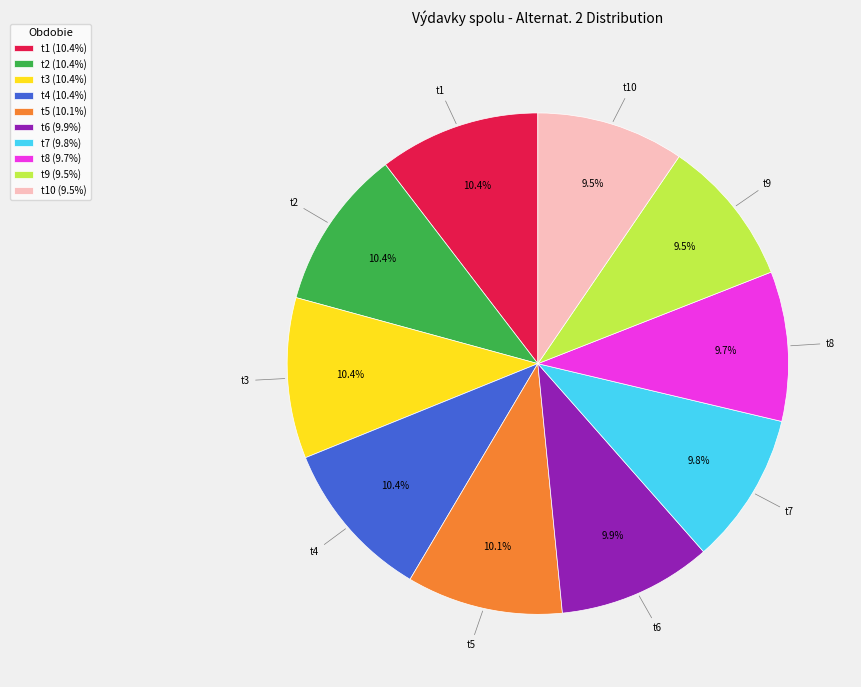

Does t2 (10.4%) represent more than half of the total?

No